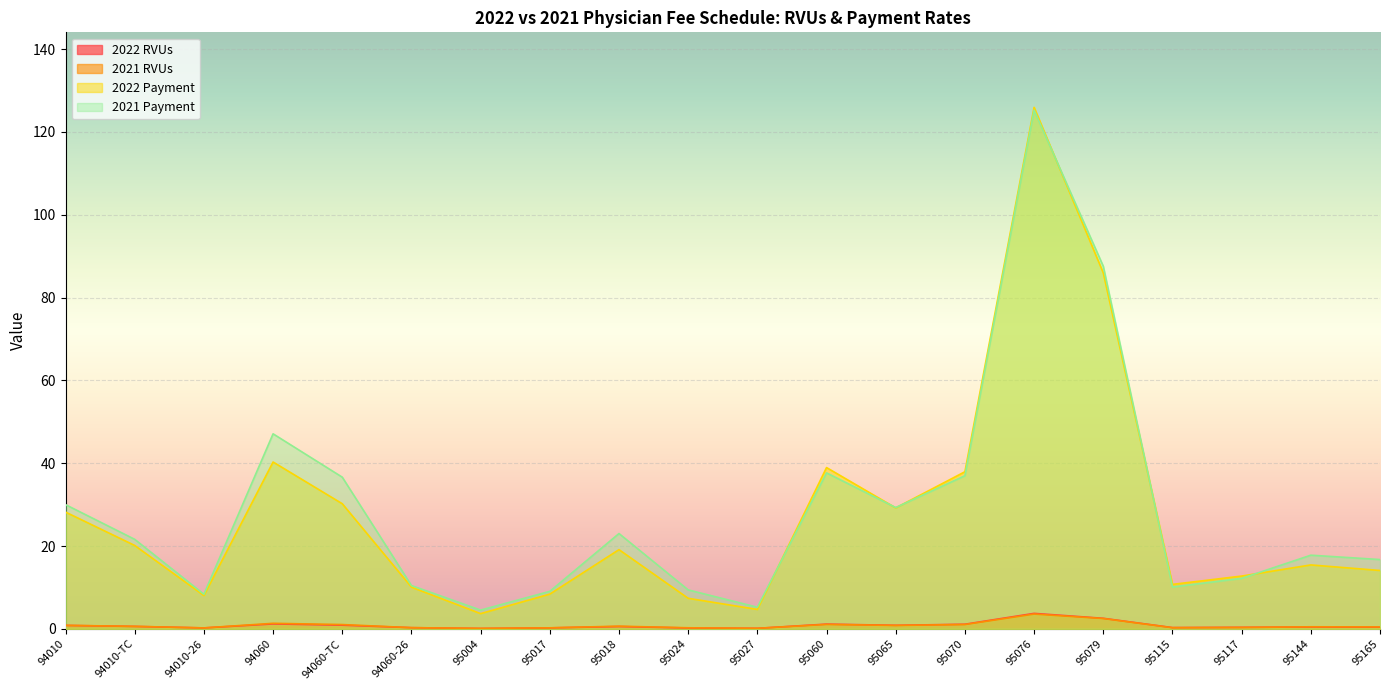

How many series are shown in this chart?

4